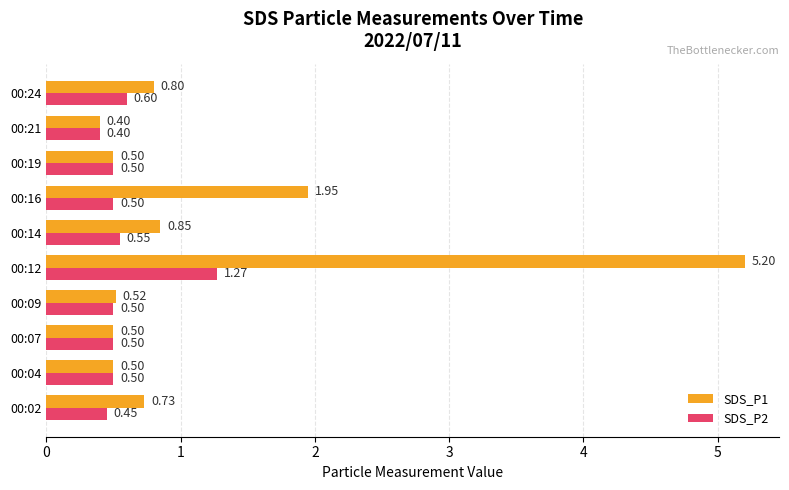

Rank the series by their maximum value, from lowest to highest.

SDS_P2, SDS_P1